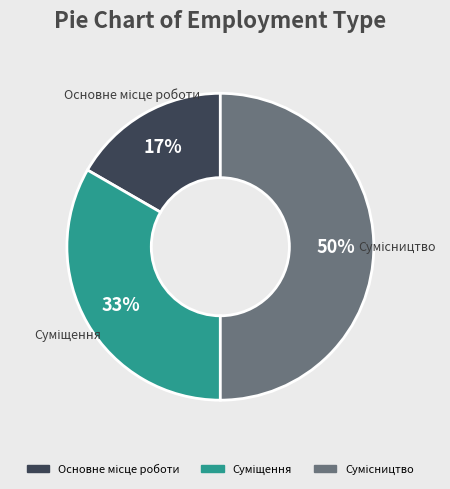

To the nearest percent, what is the difference between the largest and smallest slice percentages?

33%